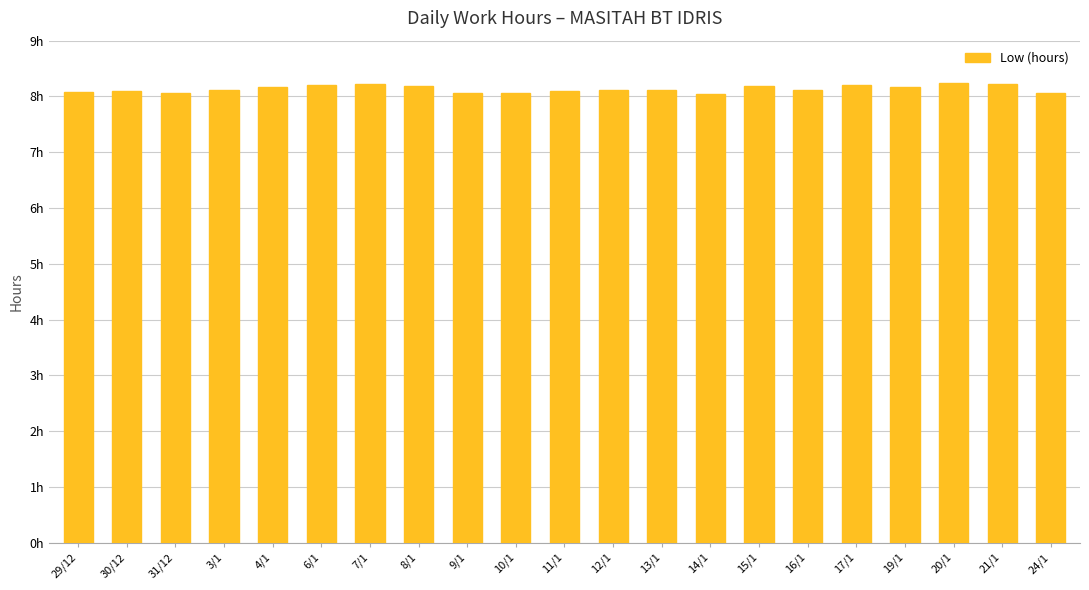

What is the label of the 3rd bar from the left?

31/12